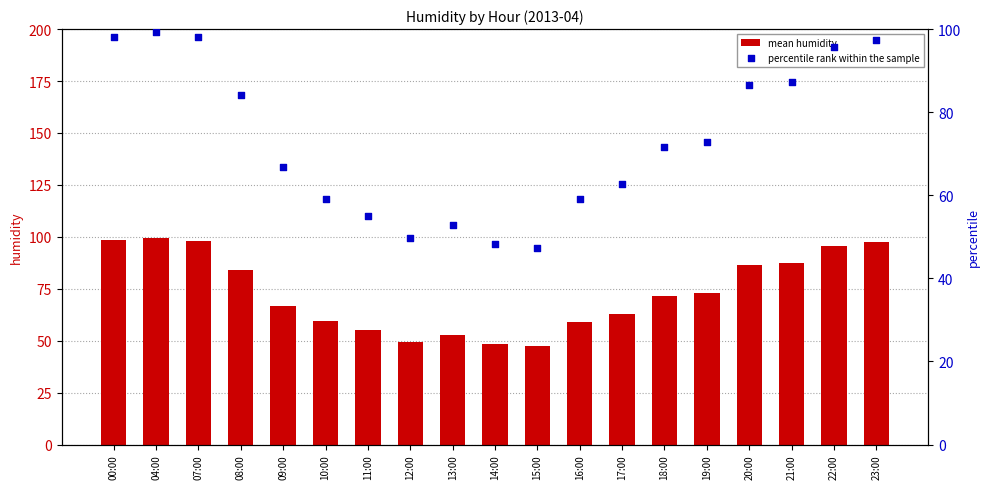

What is the total value across all series at 23:00?

194.6